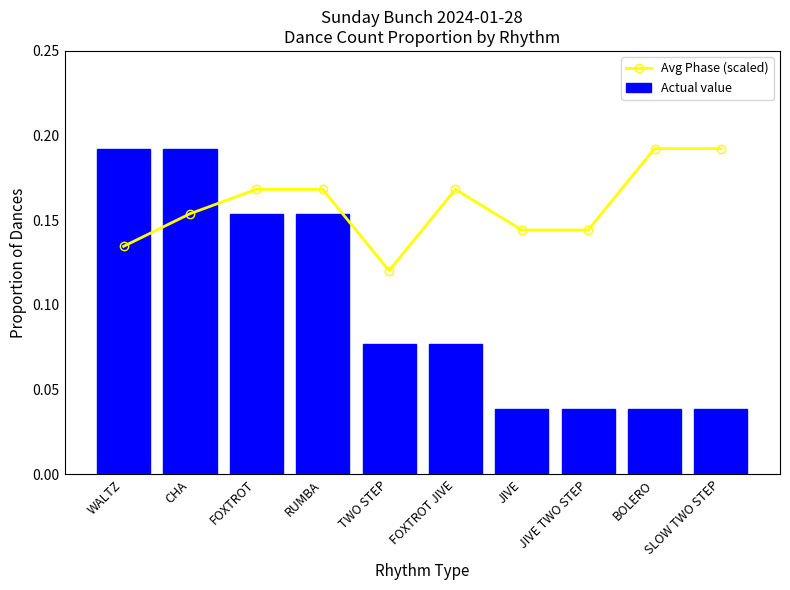

Rank the series by their maximum value, from highest to lowest.

Avg Phase (scaled), Actual value